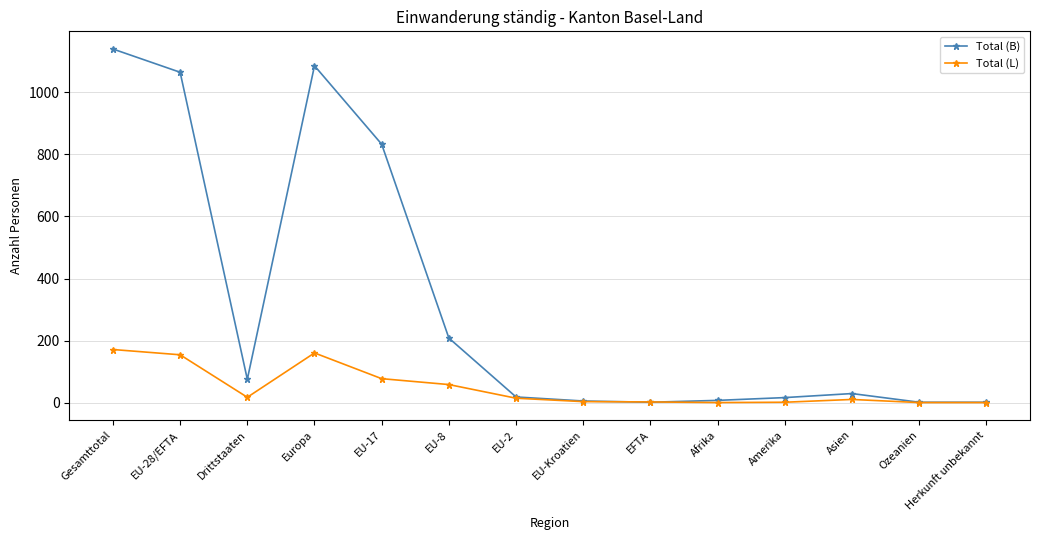

True or false: Total (B) has a value of 29 at Asien.

True